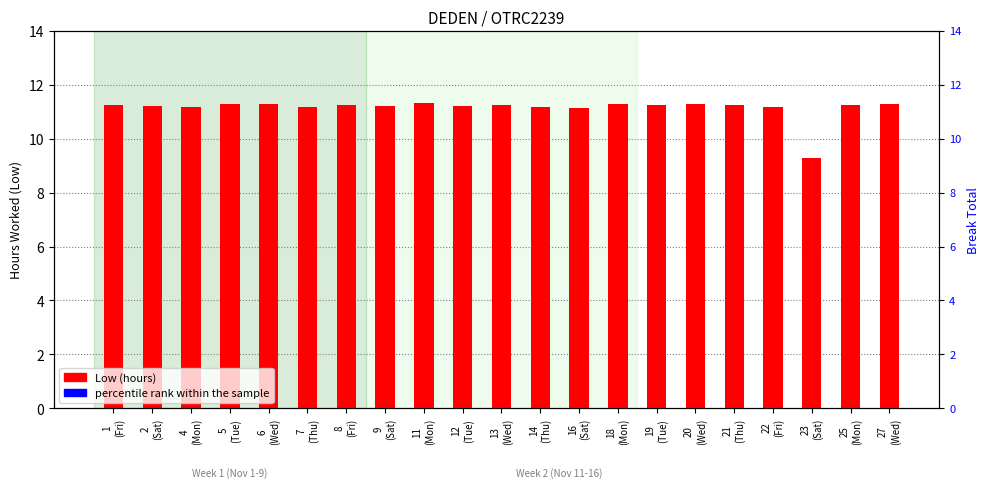

What is the total value across all series at 23
(Sat)?

94.3